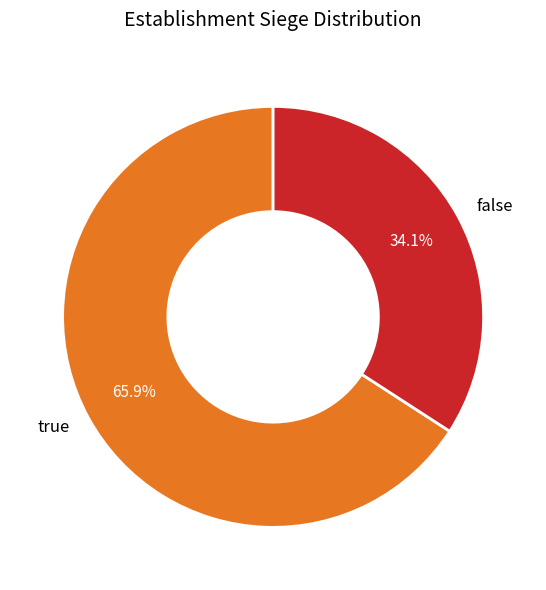

To the nearest percent, what is the difference between the true and false slice percentages?

32%